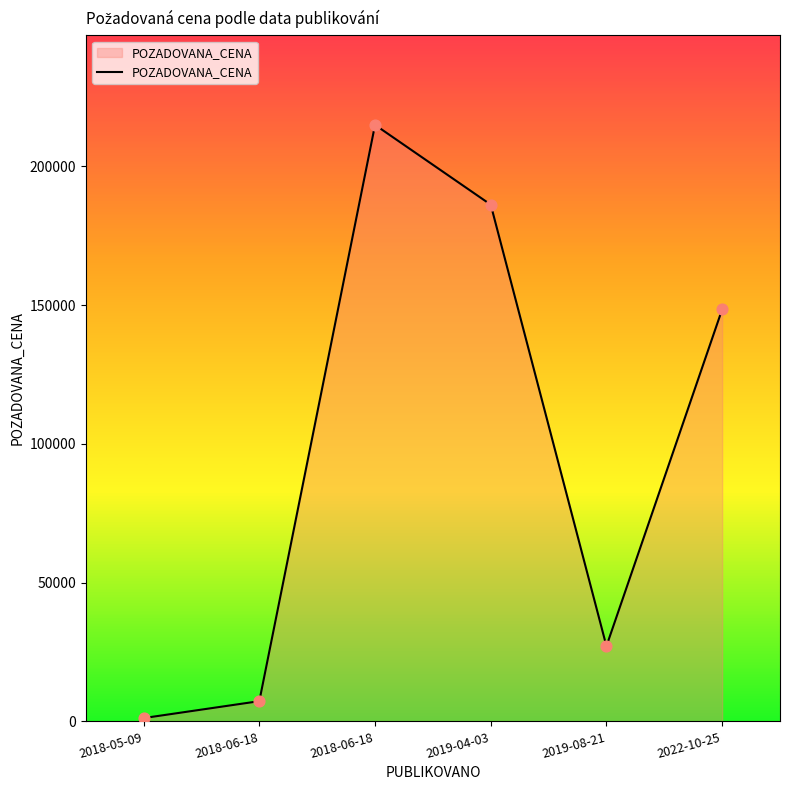

How many lines are shown in the chart?

1